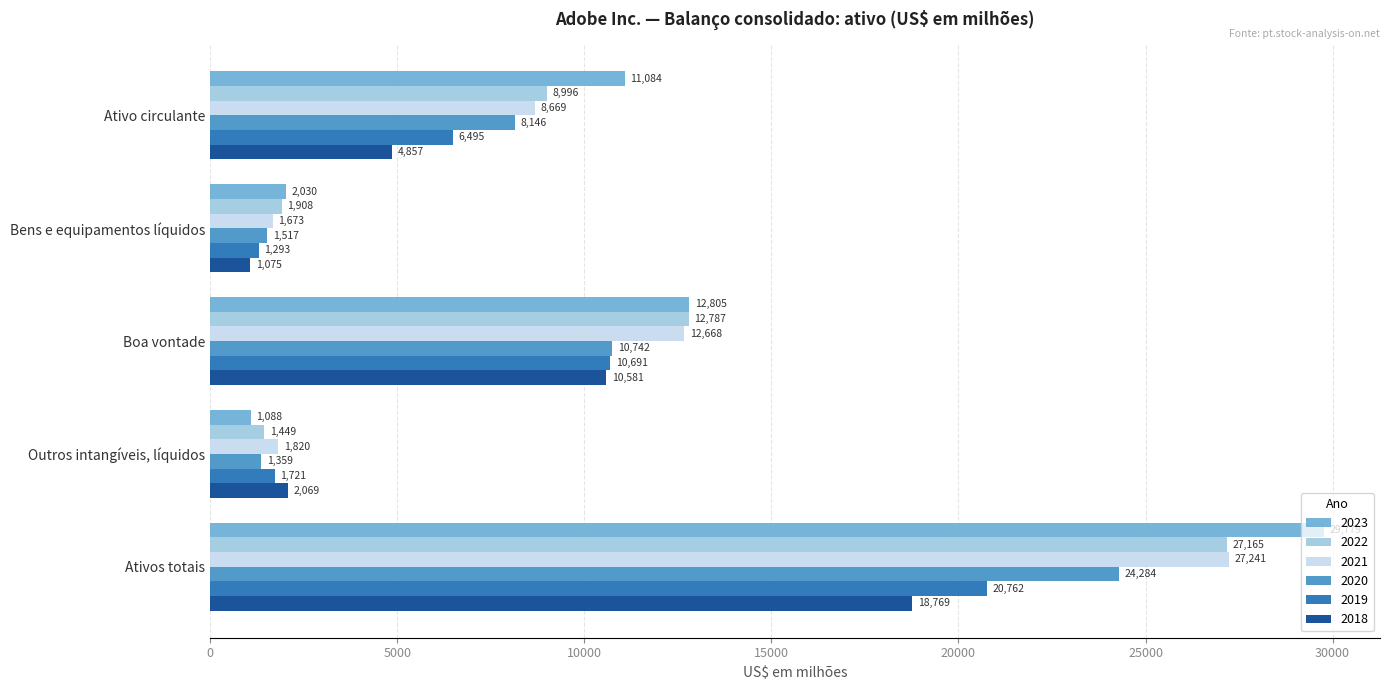

Rank the categories by 2019 value from lowest to highest.

Bens e equipamentos líquidos, Outros intangíveis, líquidos, Ativo circulante, Boa vontade, Ativos totais